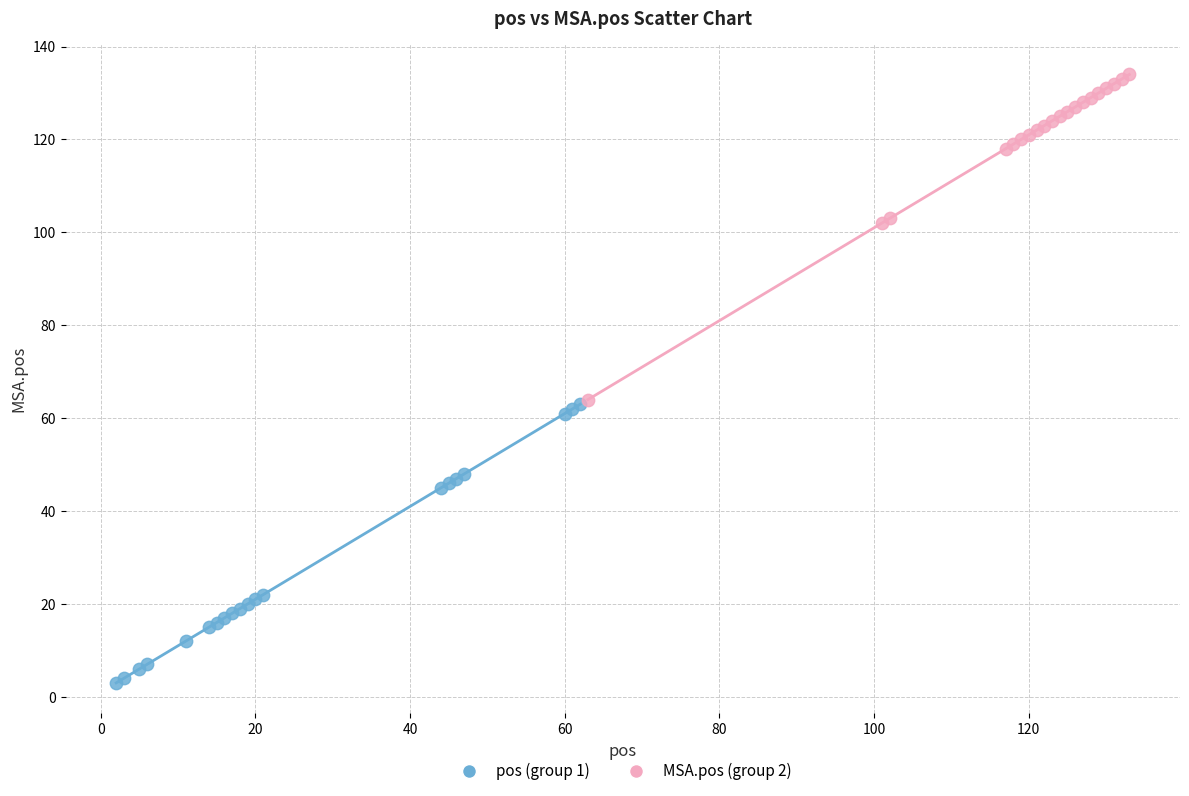

Which series reaches the maximum Y coordinate?

MSA.pos (group 2)